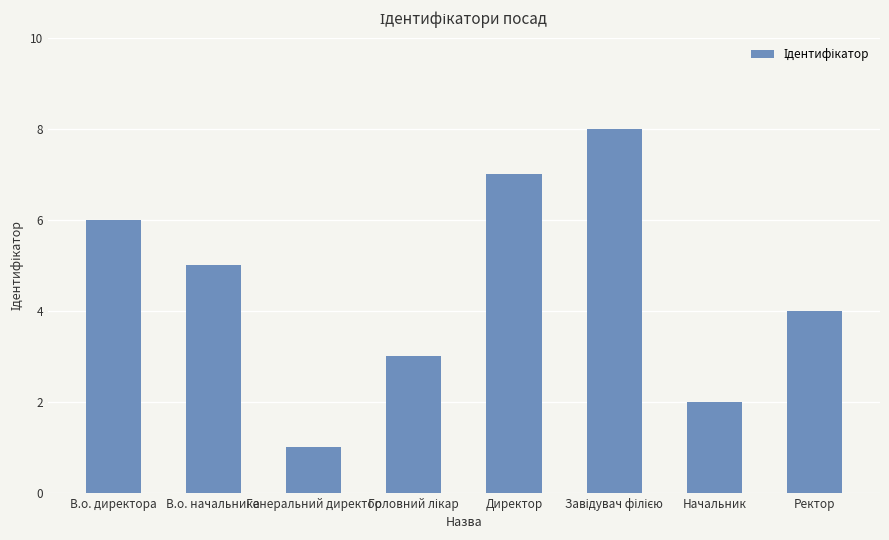

What position from the right is В.о. начальника?

7